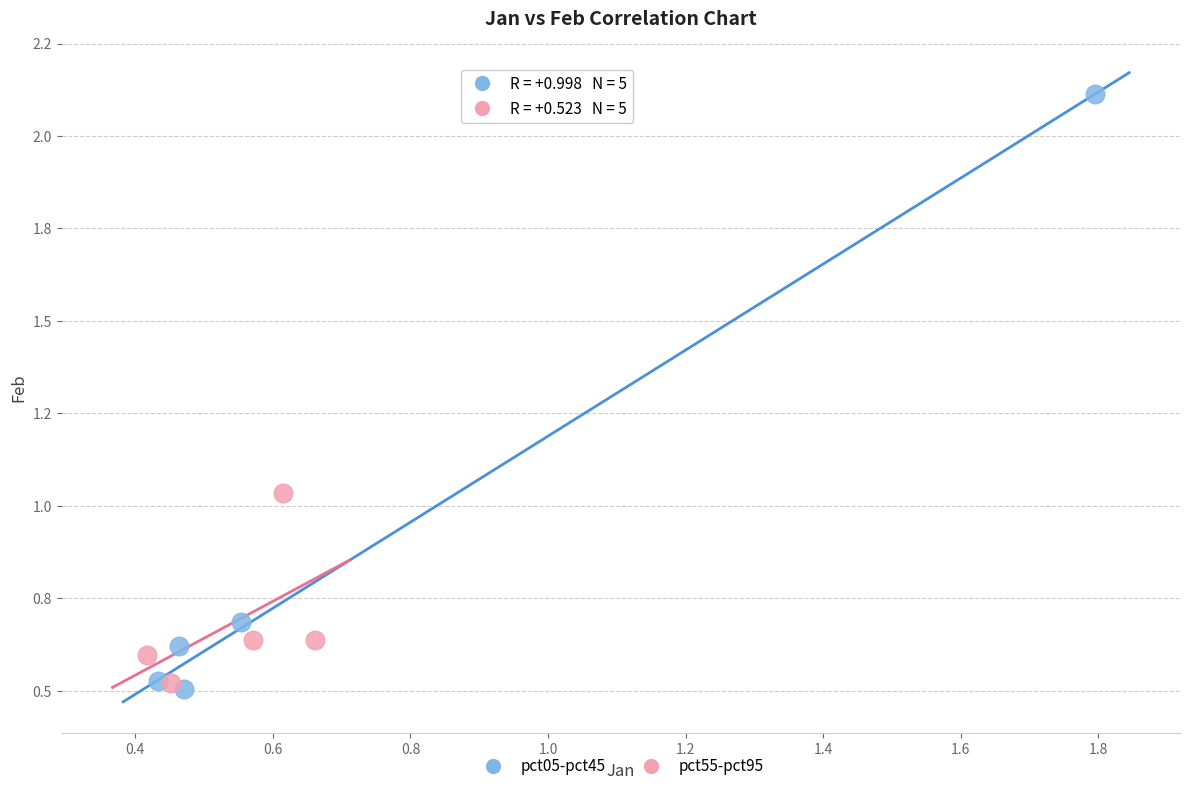

What are all the series names shown in the legend?

pct05-pct45, pct55-pct95